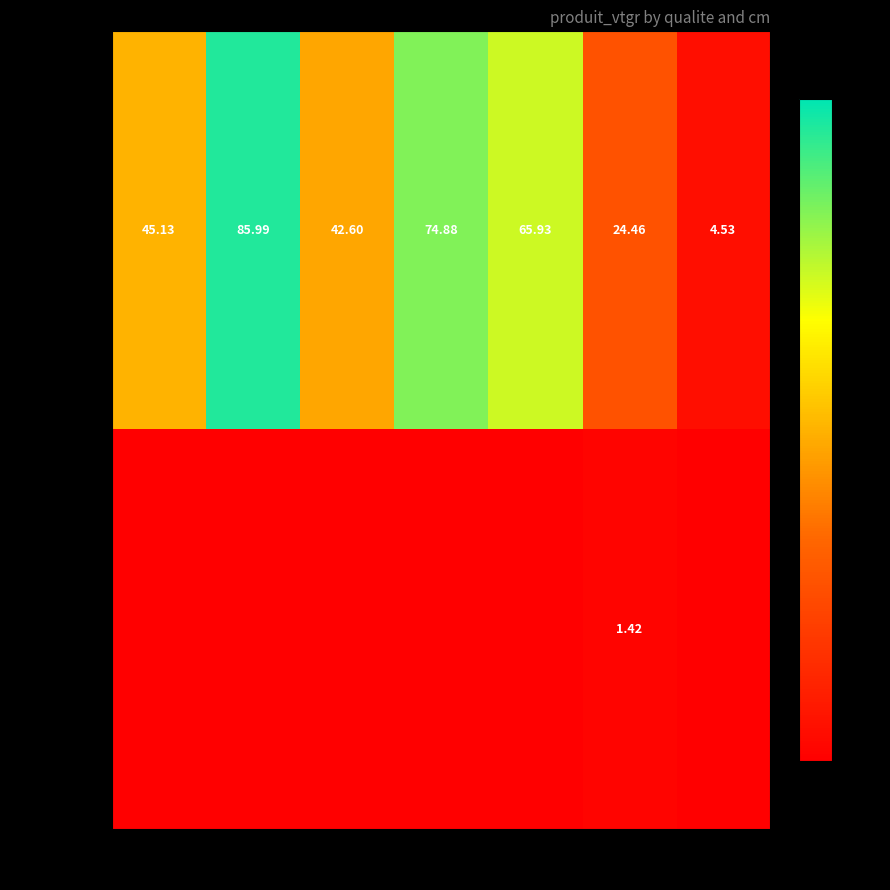

What is the approximate value of NORMAL at 7?

4.5